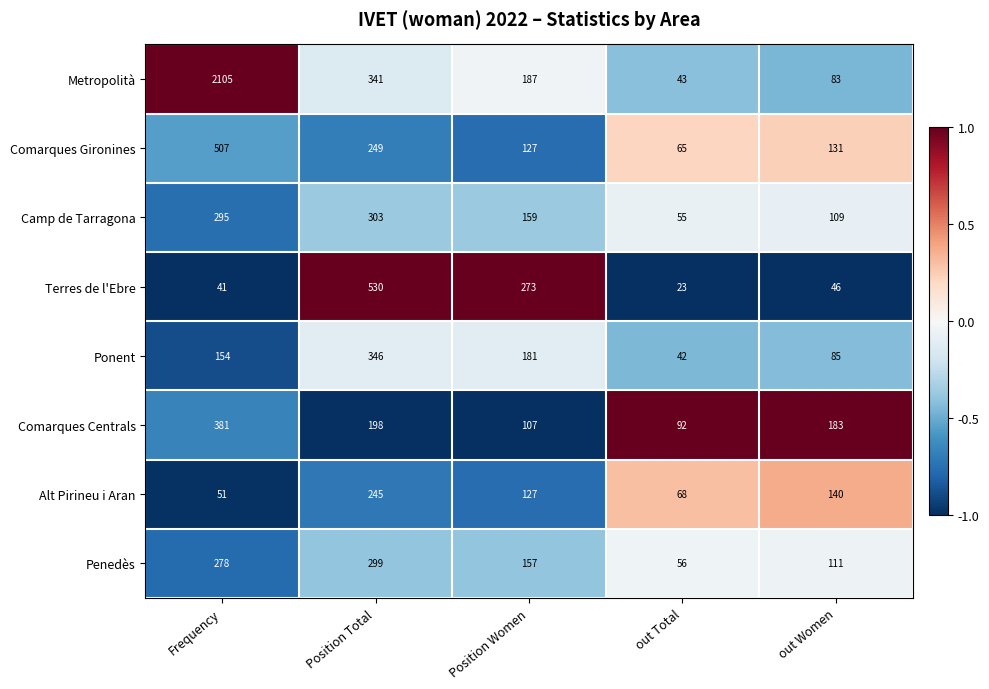

What value does the Camp de Tarragona series have at Position Women, to the nearest 50?

150